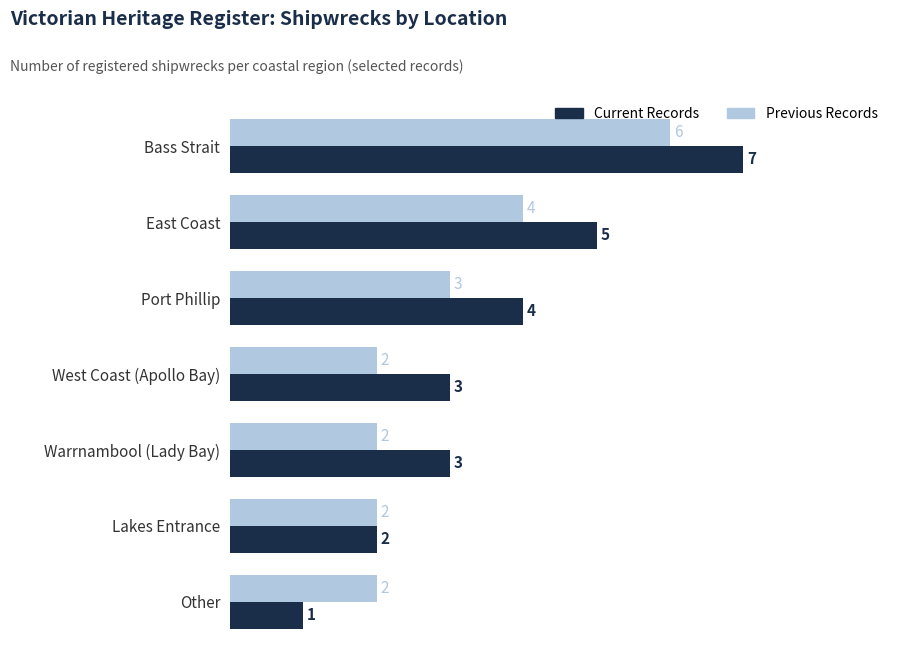

How many series are shown in this chart?

2